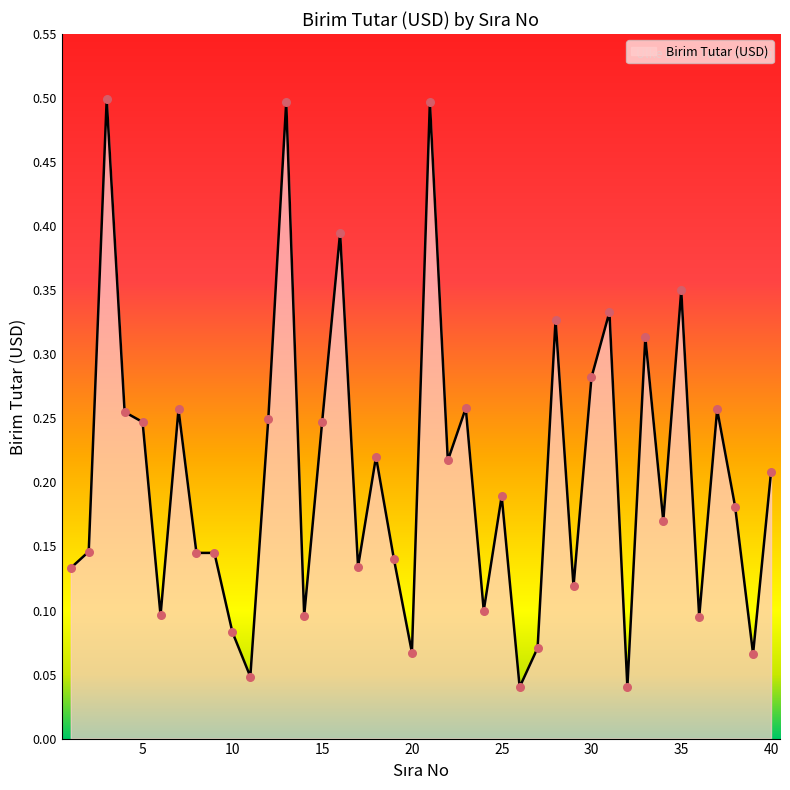

What is the difference between the maximum and minimum values?

0.5